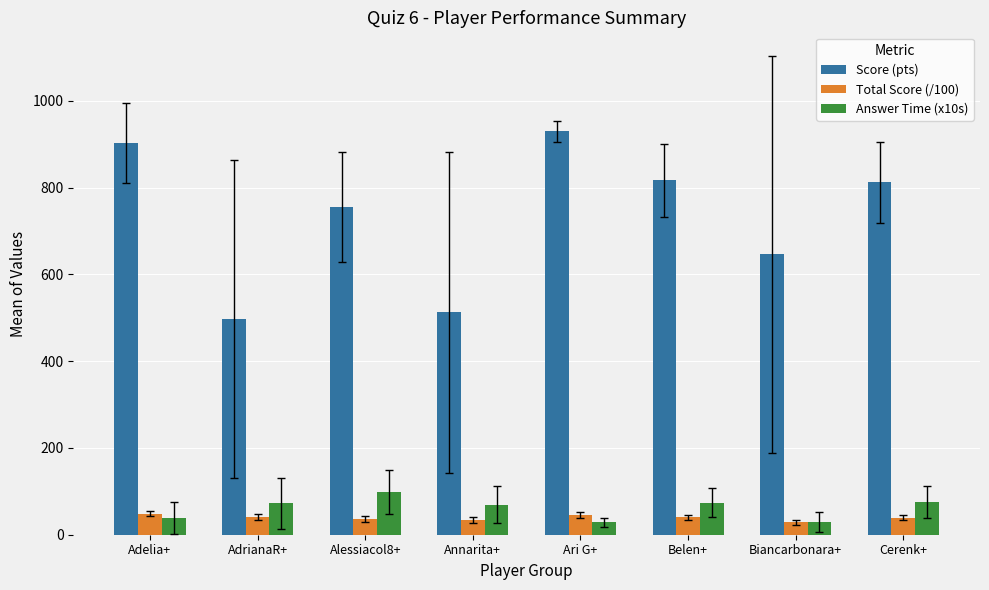

What value does the Score (pts) series have at Ari G+?

929.7